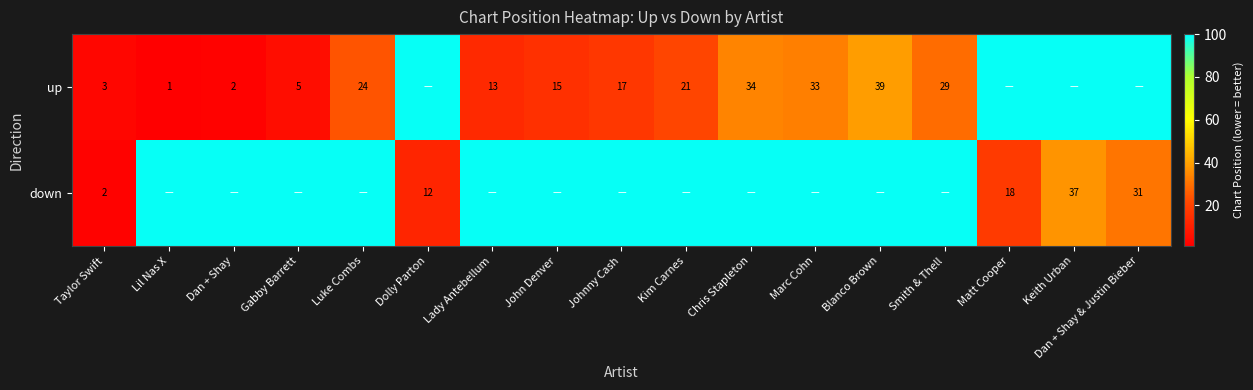

What is the difference between the up values at Lady Antebellum and Taylor Swift?

10